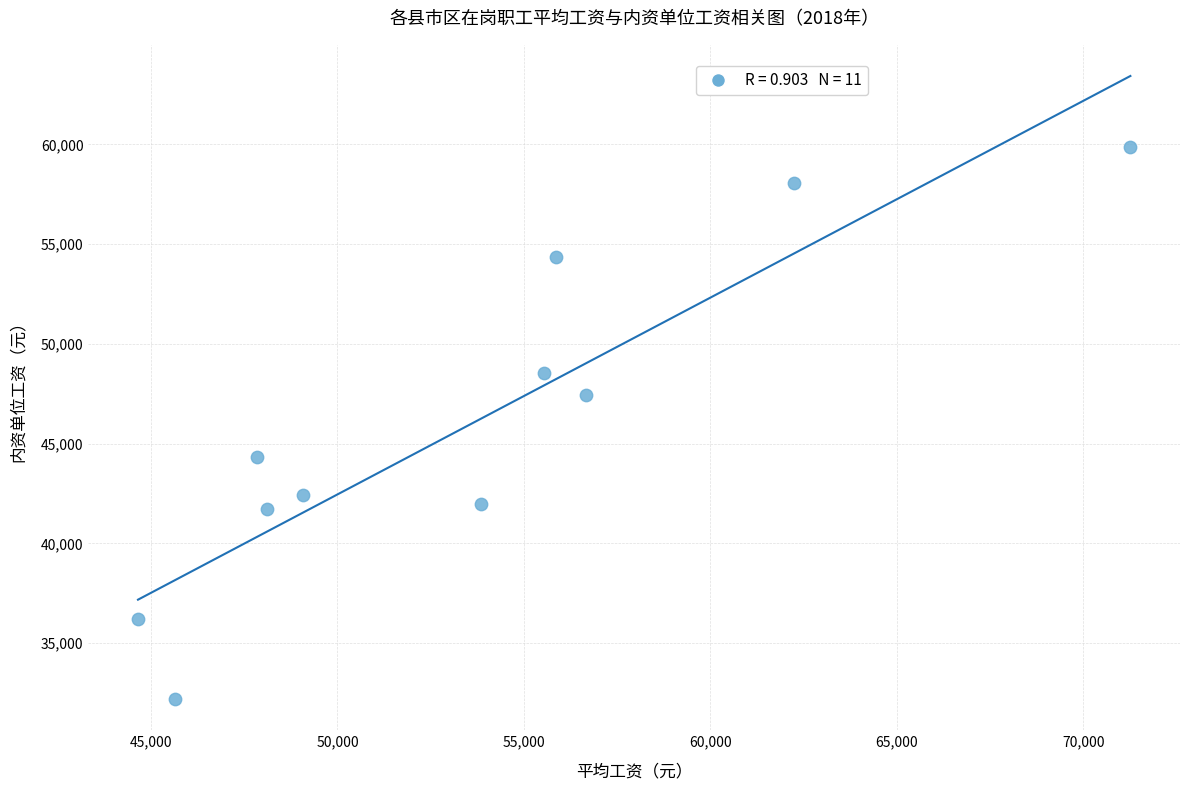

What is the average X value?

53705